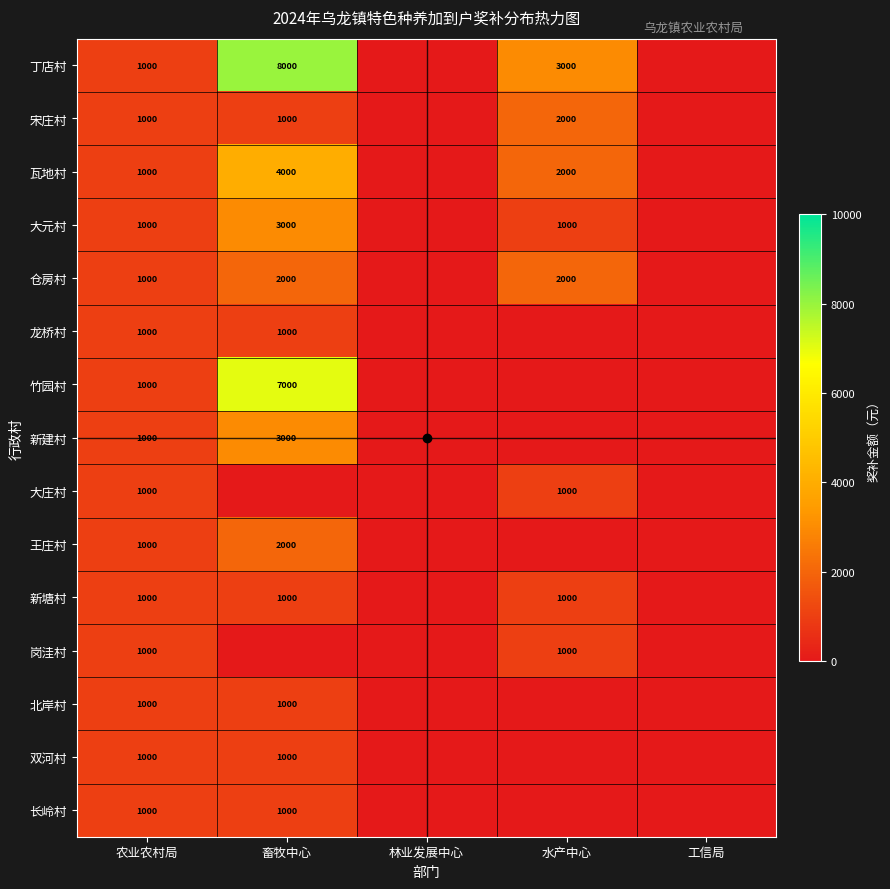

Is the value of 岗洼村 at 农业农村局 greater than the value of 新建村 at 畜牧中心?

No